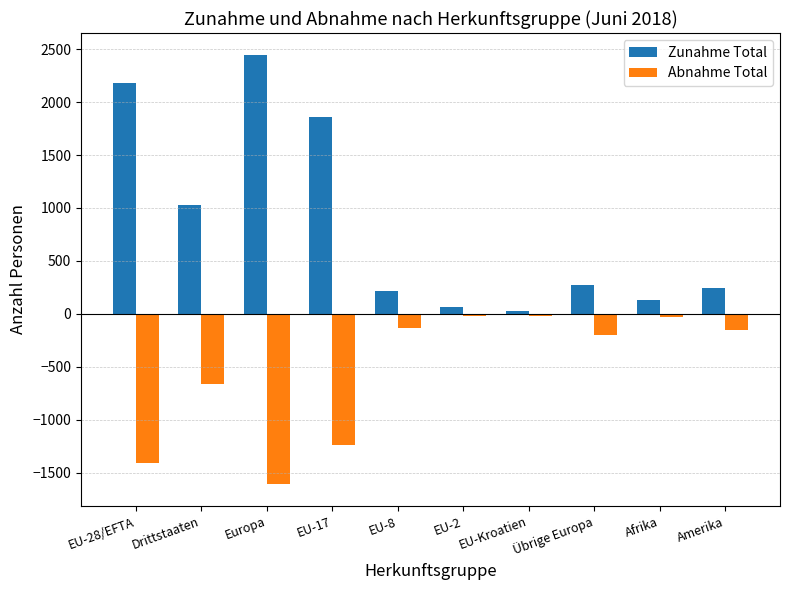

At which label is Zunahme Total closest to 1238?

Drittstaaten